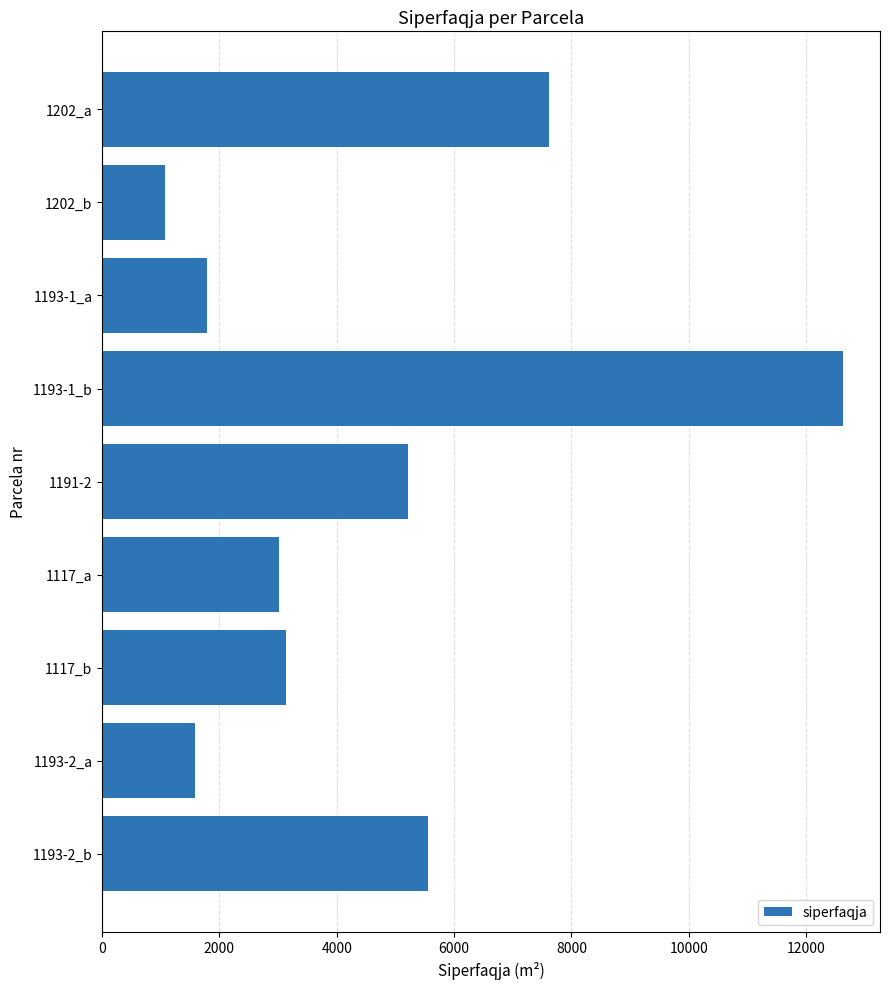

Are the bars grouped side by side (vs. stacked)?

No